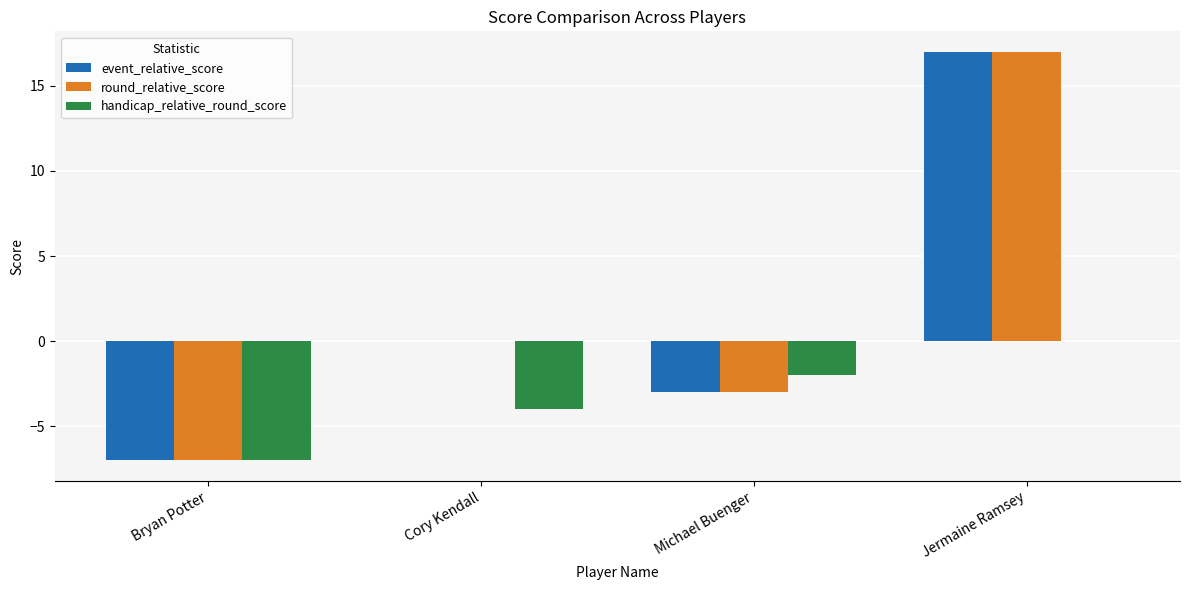

At which category is the sum across all series the highest?

Jermaine Ramsey